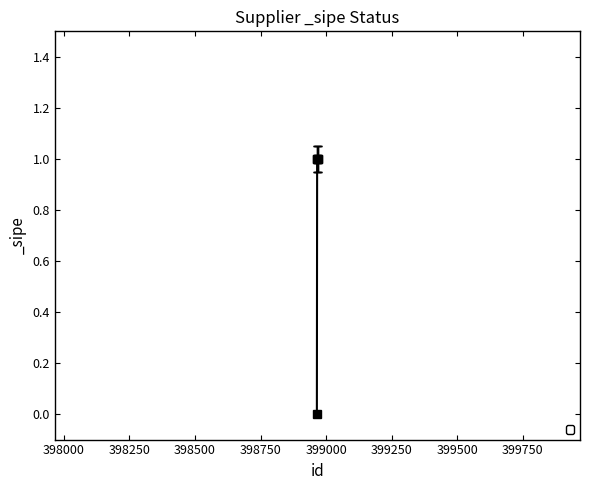

What is the sum of all values?

4